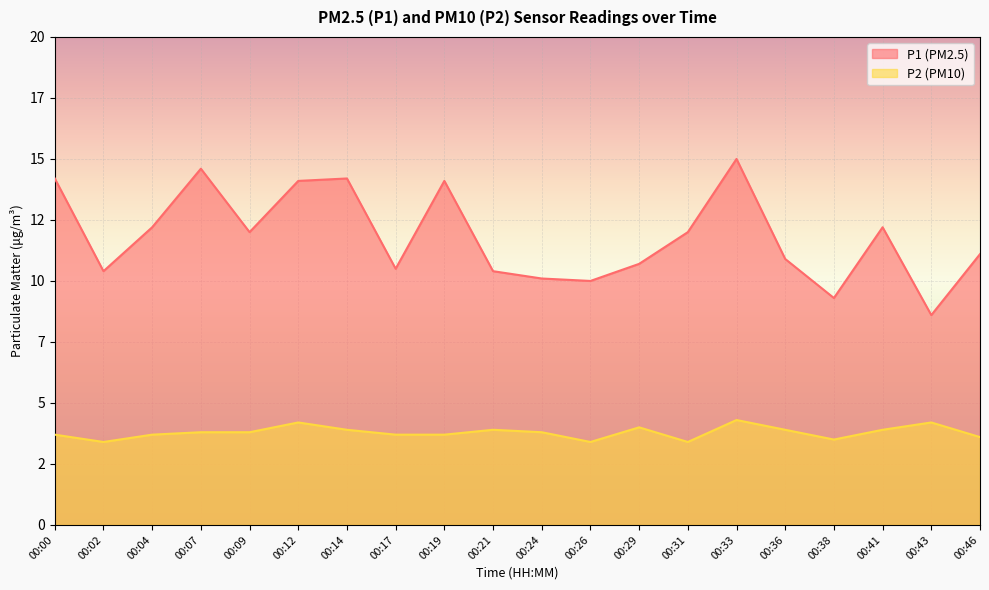

List the series in order of their peak value, highest first.

P1 (PM2.5), P2 (PM10)